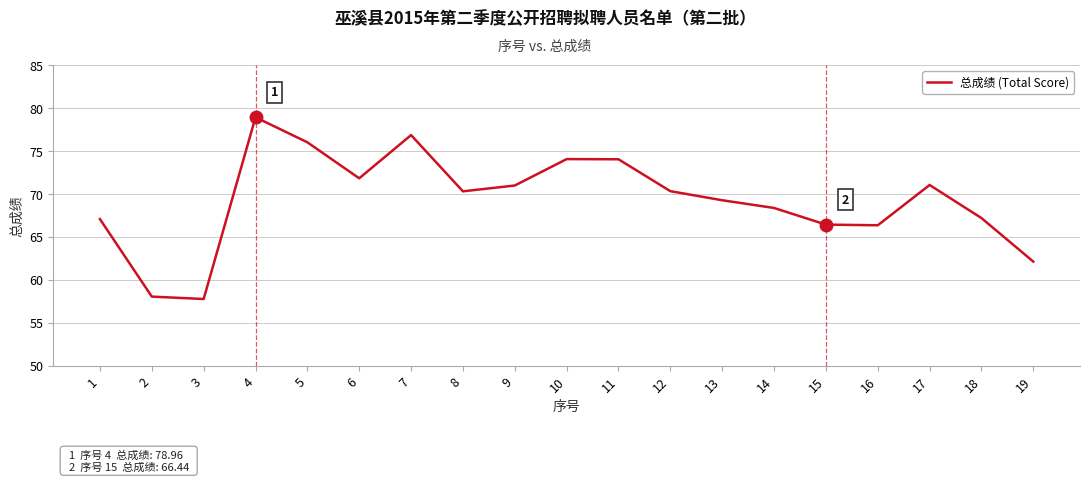

What is the difference between the maximum and minimum values?

21.2